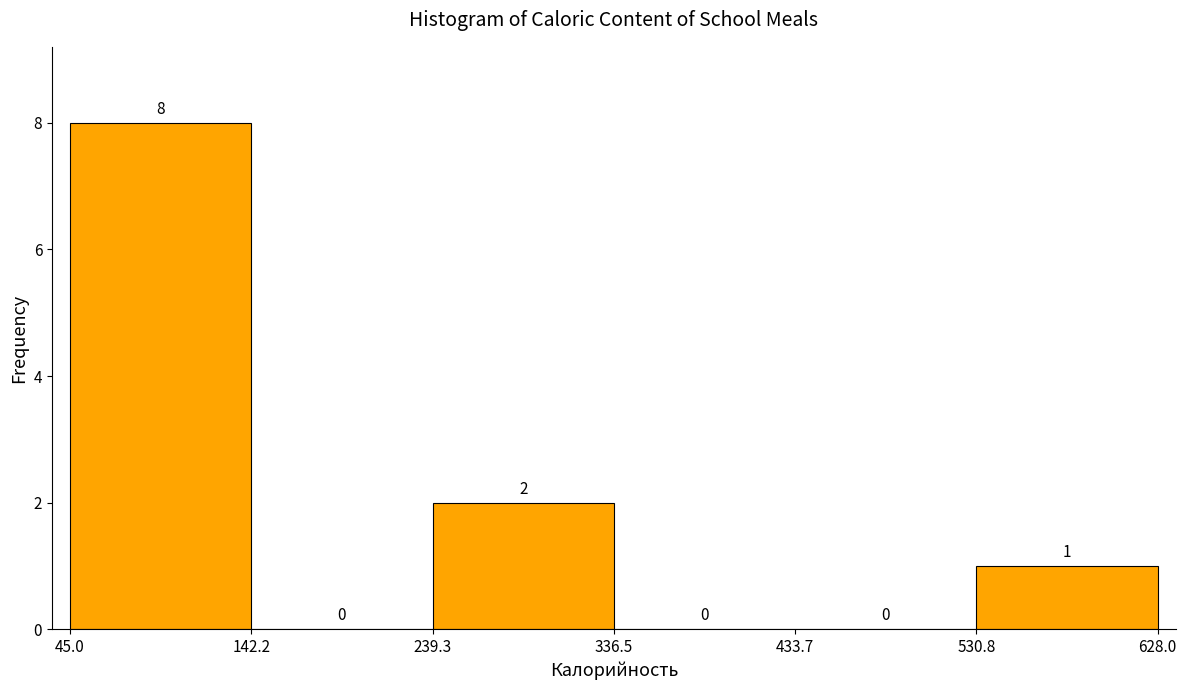

Reading left to right, transcribe this chart: for each bar, give the range it covers on the x-axis and its height.

45.0 to 142.2: 8
142.2 to 239.3: 0
239.3 to 336.5: 2
336.5 to 433.7: 0
433.7 to 530.8: 0
530.8 to 628.0: 1